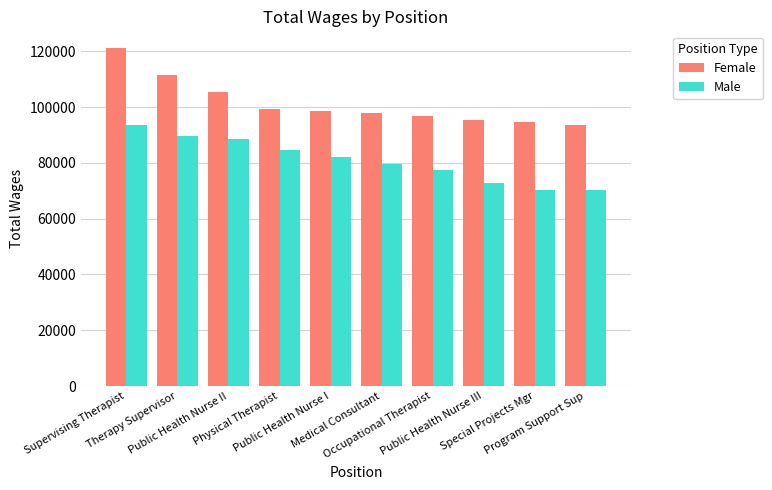

What is the value of the Female bar at the 4th from the left?

99203